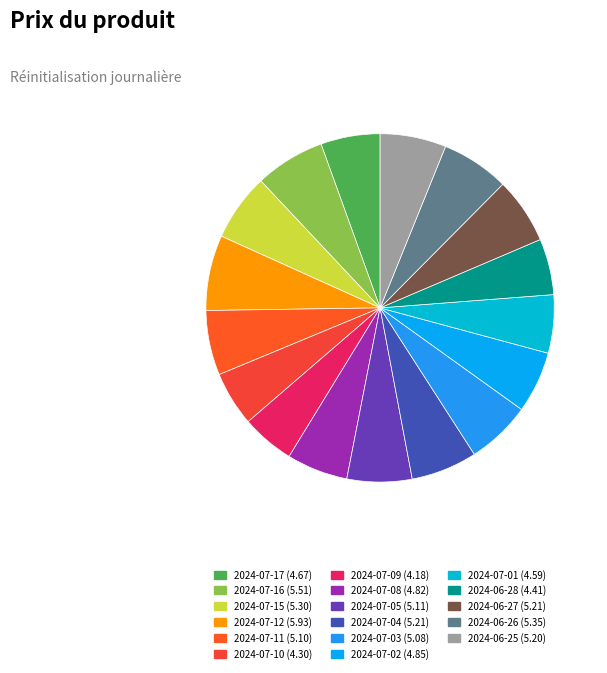

Is the sum of 2024-06-27 and 2024-07-15 greater than half?

No